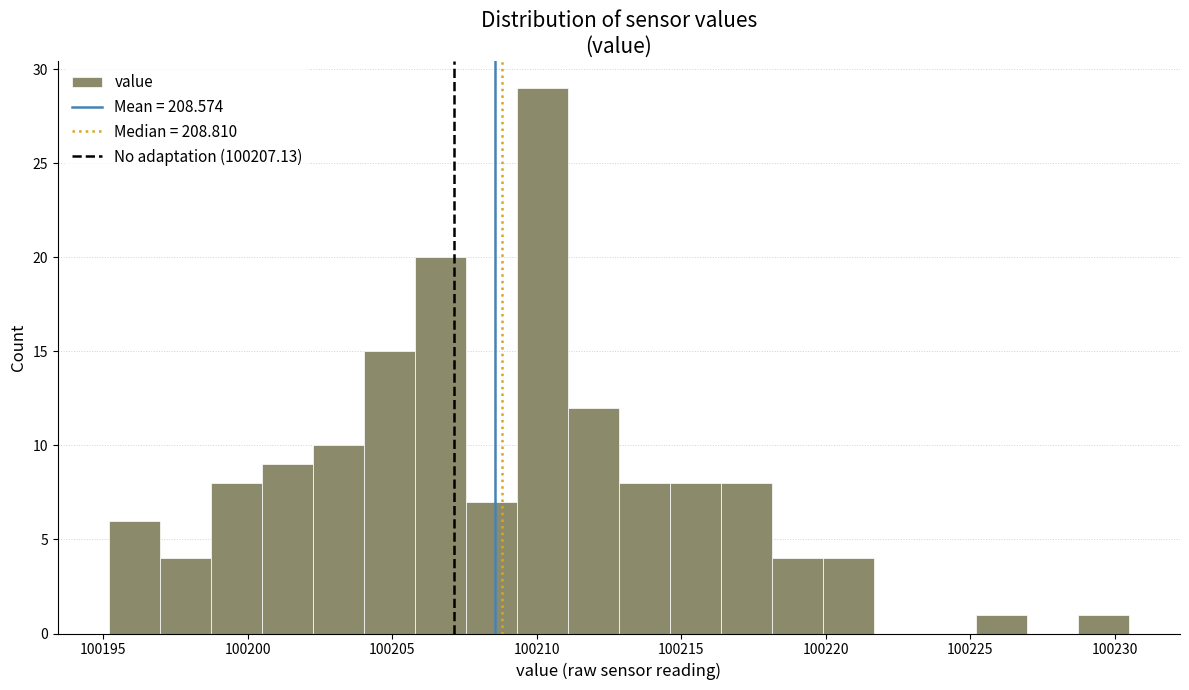

Read against the x-axis, roughly where is the centre of the tallest bar?

100210.0